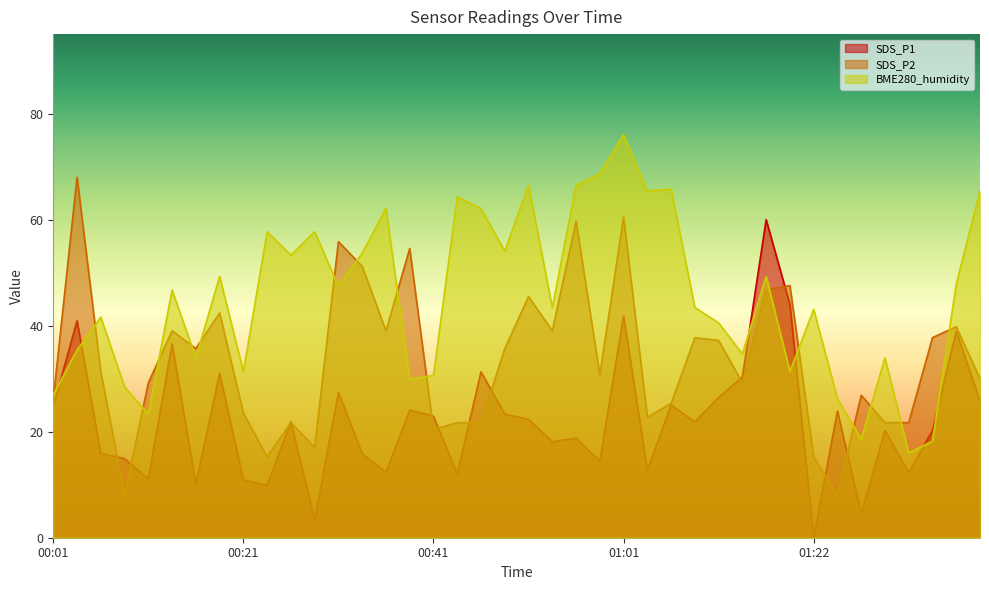

Is the value of BME280_humidity at 00:59 greater than the value of SDS_P1 at 01:01?

Yes